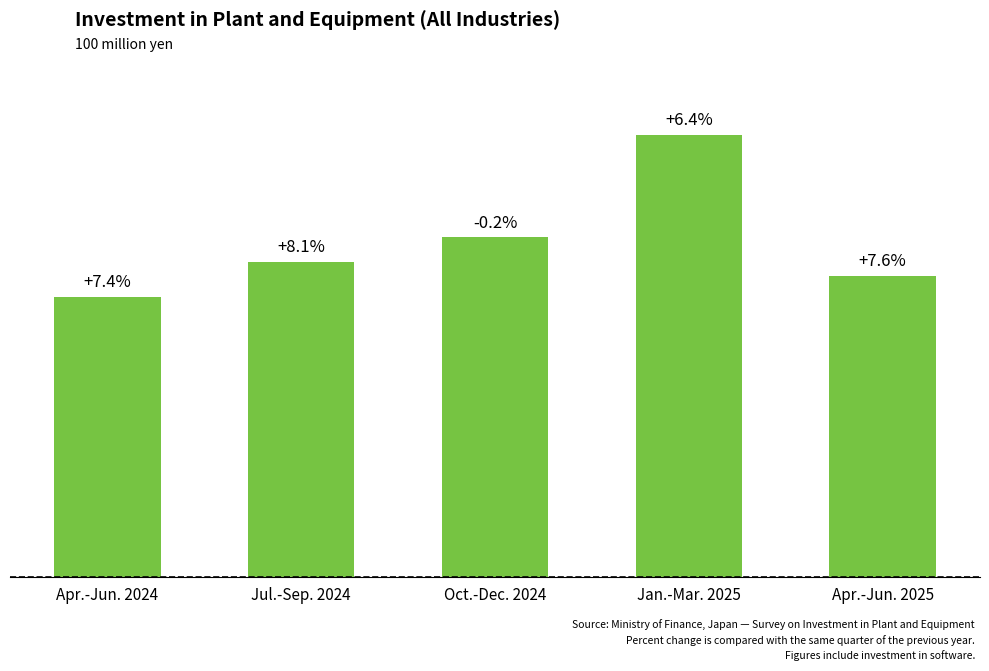

What is the smallest value displayed?

119161.4